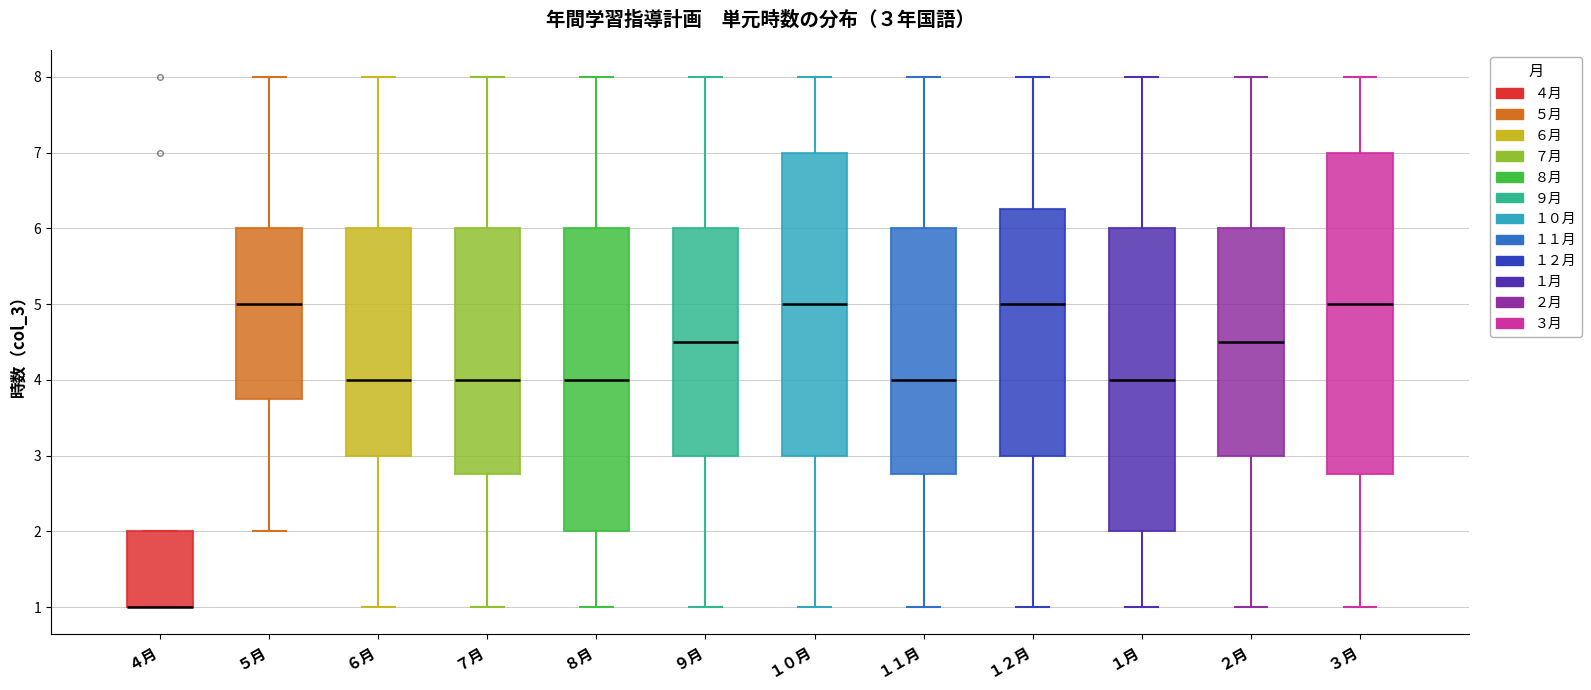

Comparing the boxes themselves (not the whiskers), which one is the tallest?

３月